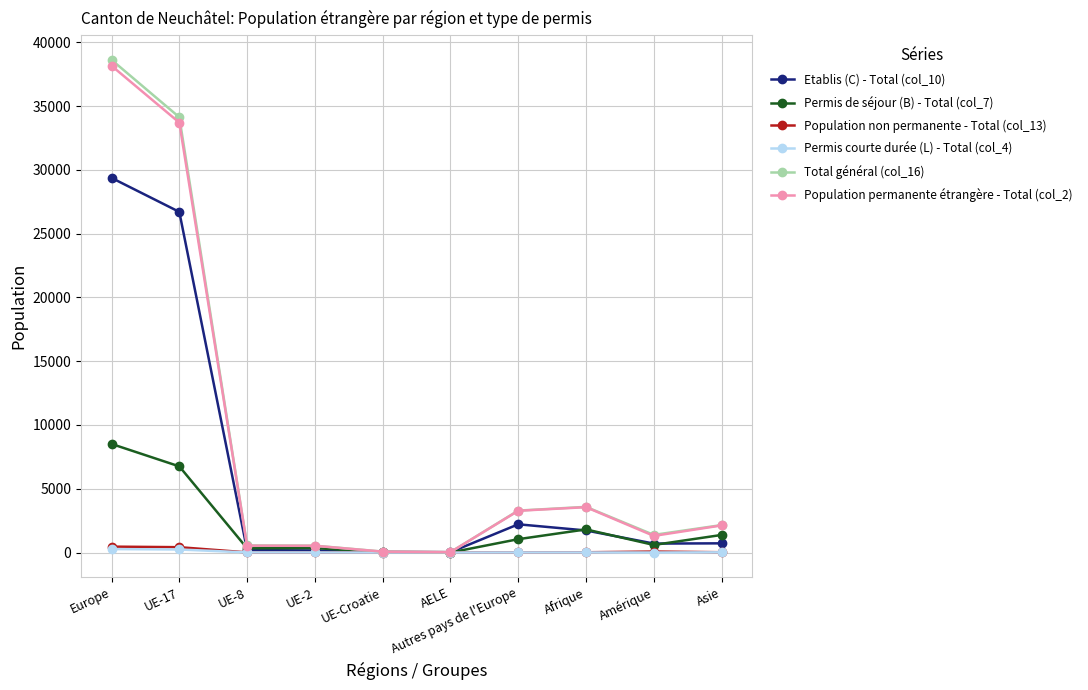

Which series has the widest spread of values?

Total général (col_16)